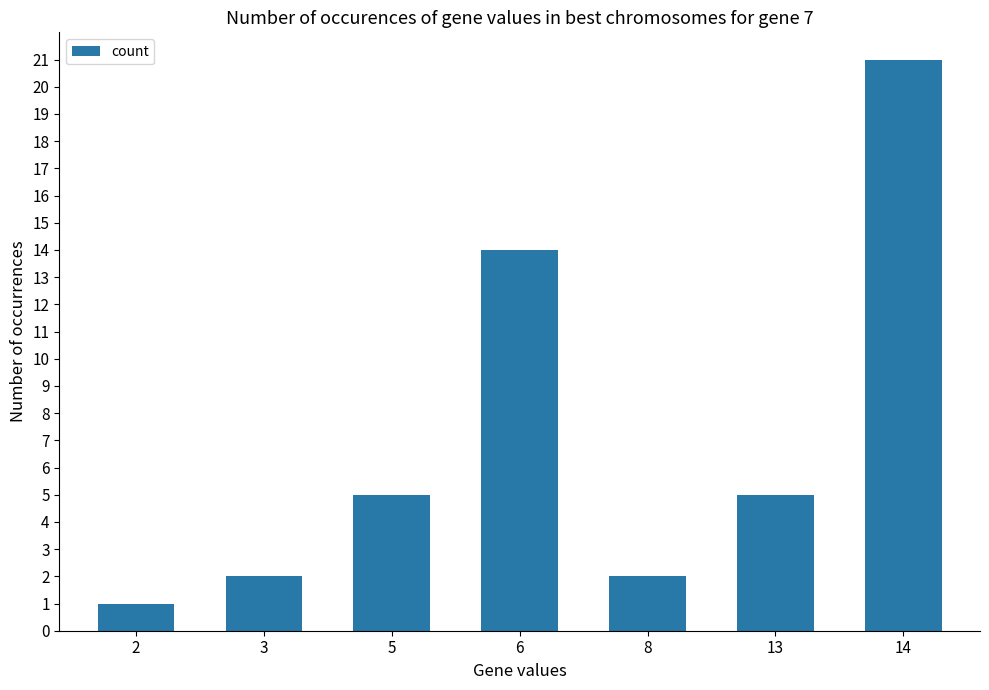

Reading right to left, what are all the values shown in this chart?

14=21	13=5	8=2	6=14	5=5	3=2	2=1